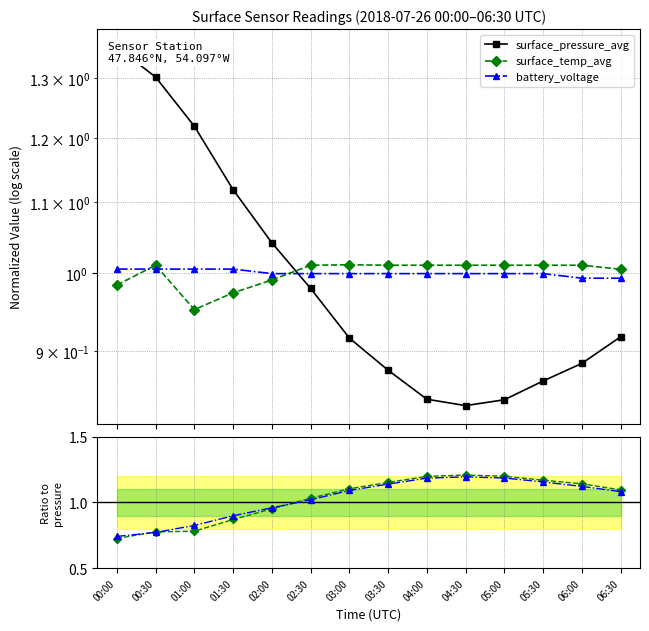

Reading left to right, extract all data points from this chart.

surface_pressure_avg: 00:00=1.4	00:30=1.3	01:00=1.2	01:30=1.1	02:00=1.0	02:30=1.0	03:00=0.9	03:30=0.9	04:00=0.8	04:30=0.8	05:00=0.8	05:30=0.9	06:00=0.9	06:30=0.9
surface_temp_avg: 00:00=1.0	00:30=1.0	01:00=1.0	01:30=1.0	02:00=1.0	02:30=1.0	03:00=1.0	03:30=1.0	04:00=1.0	04:30=1.0	05:00=1.0	05:30=1.0	06:00=1.0	06:30=1.0
battery_voltage: 00:00=1.0	00:30=1.0	01:00=1.0	01:30=1.0	02:00=1.0	02:30=1.0	03:00=1.0	03:30=1.0	04:00=1.0	04:30=1.0	05:00=1.0	05:30=1.0	06:00=1.0	06:30=1.0
temp / pressure: 00:00=0.7	00:30=0.8	01:00=0.8	01:30=0.9	02:00=1.0	02:30=1.0	03:00=1.1	03:30=1.2	04:00=1.2	04:30=1.2	05:00=1.2	05:30=1.2	06:00=1.1	06:30=1.1
battery / pressure: 00:00=0.7	00:30=0.8	01:00=0.8	01:30=0.9	02:00=1.0	02:30=1.0	03:00=1.1	03:30=1.1	04:00=1.2	04:30=1.2	05:00=1.2	05:30=1.2	06:00=1.1	06:30=1.1